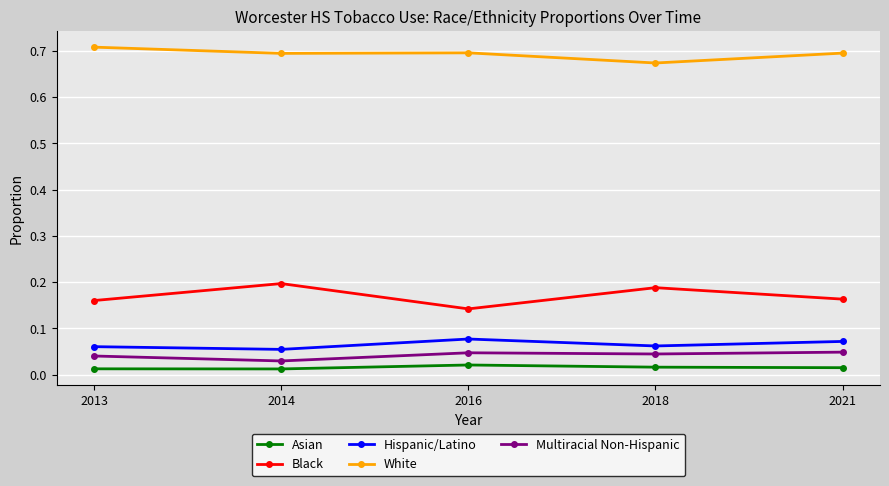

True or false: White and Hispanic/Latino intersect in this chart.

False